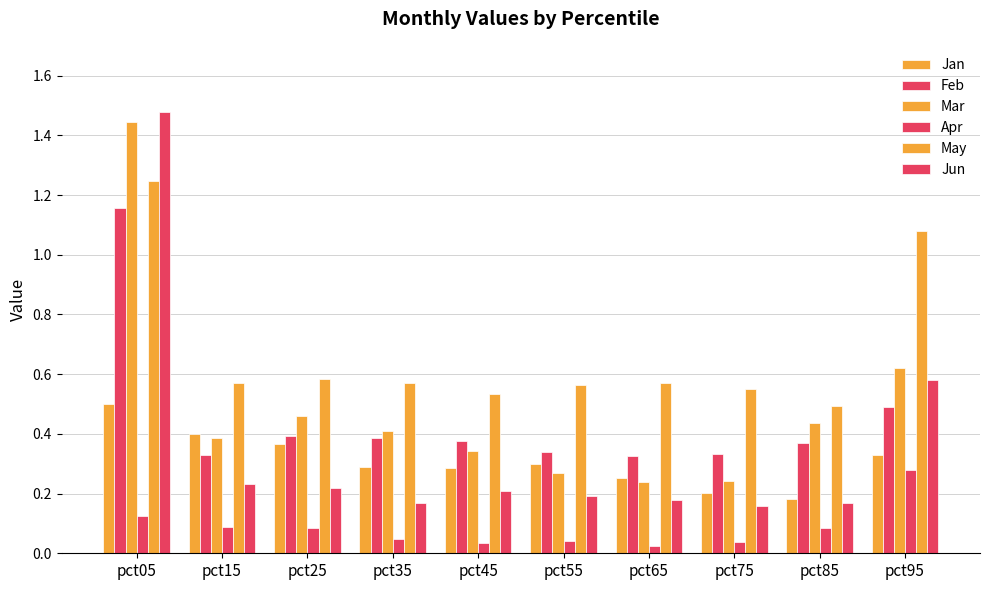

Reading left to right, extract all data points from this chart.

Jan: 0.5	0.4	0.4	0.3	0.3	0.3	0.3	0.2	0.2	0.3
Feb: 1.2	0.3	0.4	0.4	0.4	0.3	0.3	0.3	0.4	0.5
Mar: 1.4	0.4	0.5	0.4	0.3	0.3	0.2	0.2	0.4	0.6
Apr: 0.1	0.1	0.1	0.0	0.0	0.0	0.0	0.0	0.1	0.3
May: 1.2	0.6	0.6	0.6	0.5	0.6	0.6	0.6	0.5	1.1
Jun: 1.5	0.2	0.2	0.2	0.2	0.2	0.2	0.2	0.2	0.6